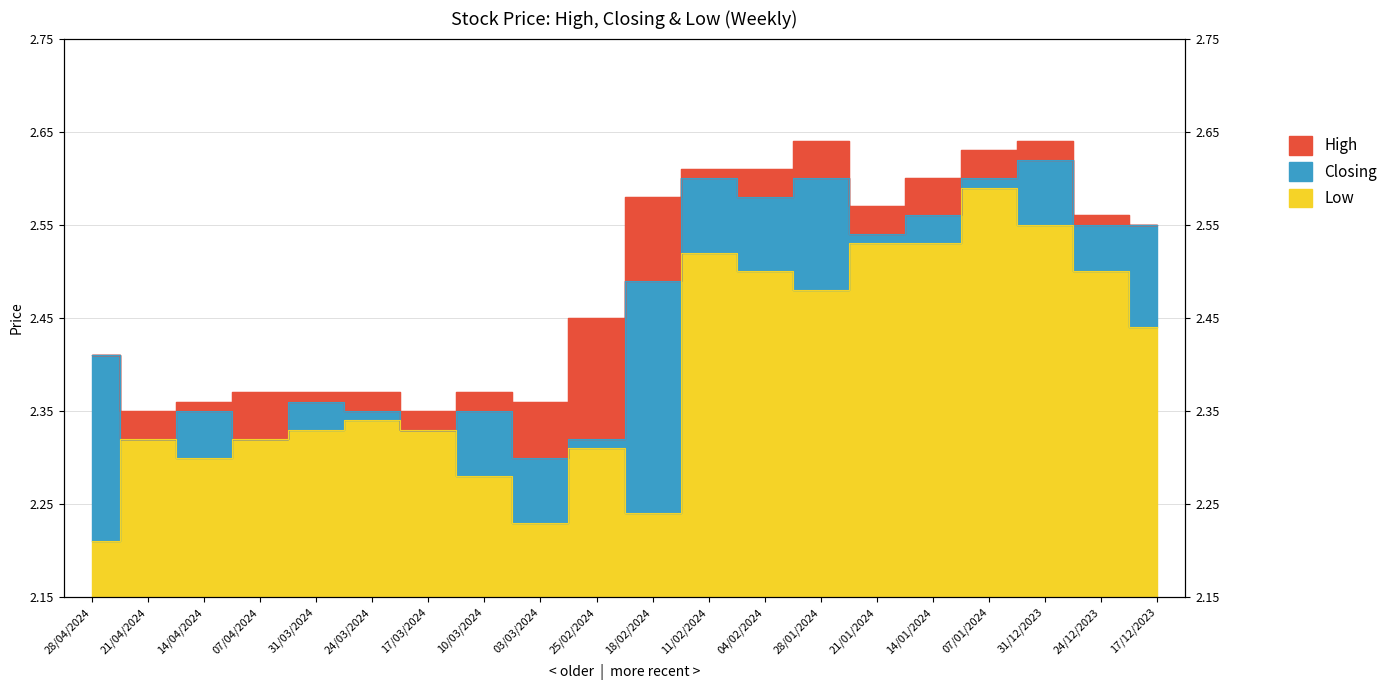

Between 03/03/2024 and 18/02/2024, which series saw the biggest shift?

High